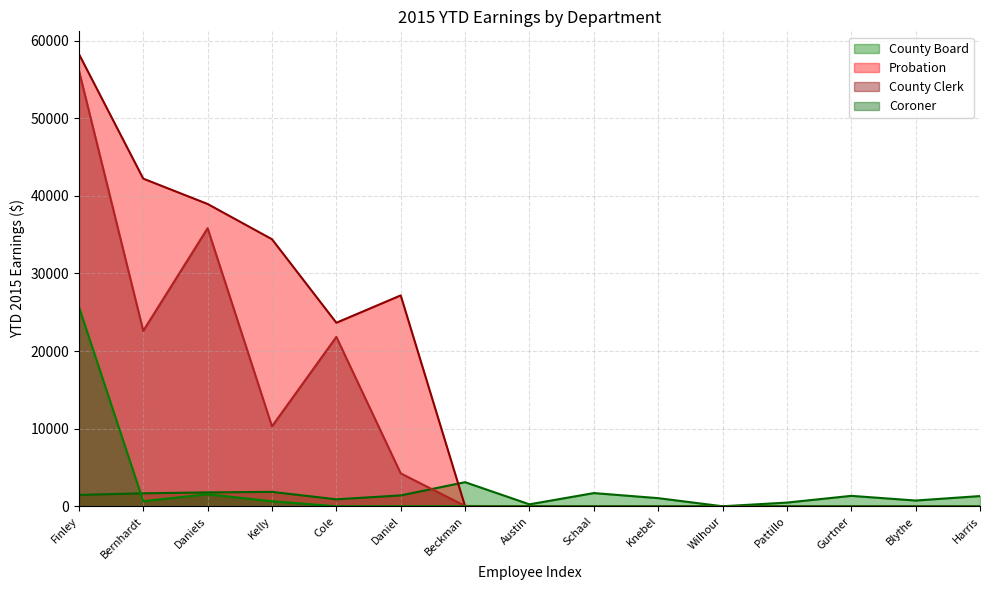

What is the difference between the second highest and minimum values in the County Board (line) series?

1855.2